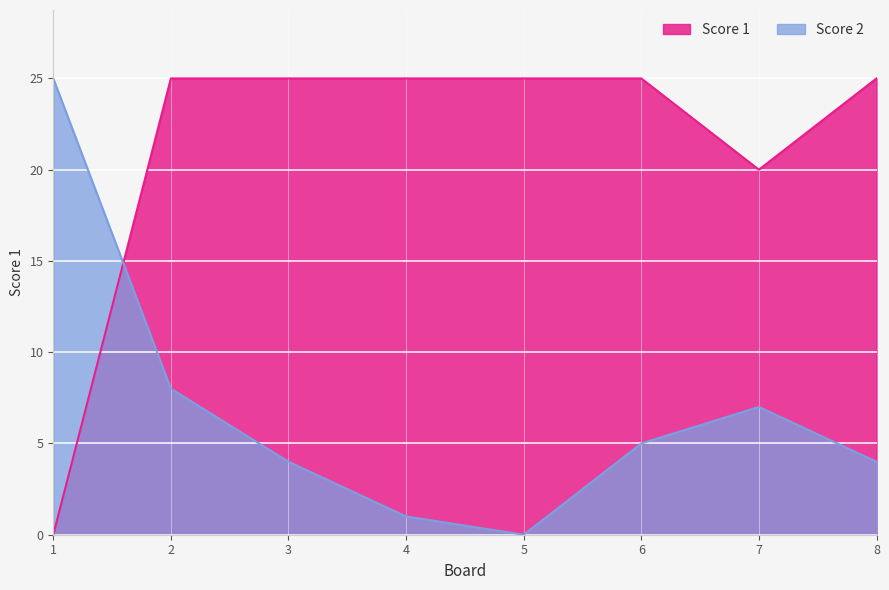

Is the value of Score 1 at 3 greater than the value of Score 2 at 2?

Yes